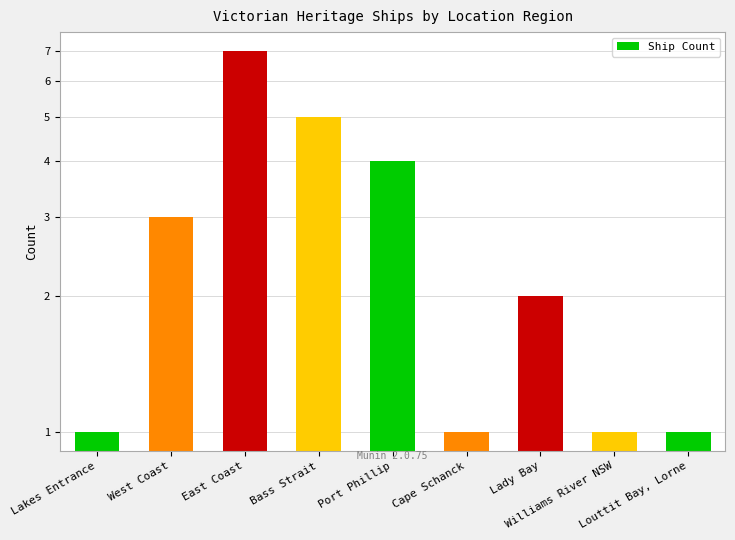

Reading right to left, list all the values displayed in this chart.

Louttit Bay, Lorne=1	Williams River NSW=1	Lady Bay=2	Cape Schanck=1	Port Phillip=4	Bass Strait=5	East Coast=7	West Coast=3	Lakes Entrance=1